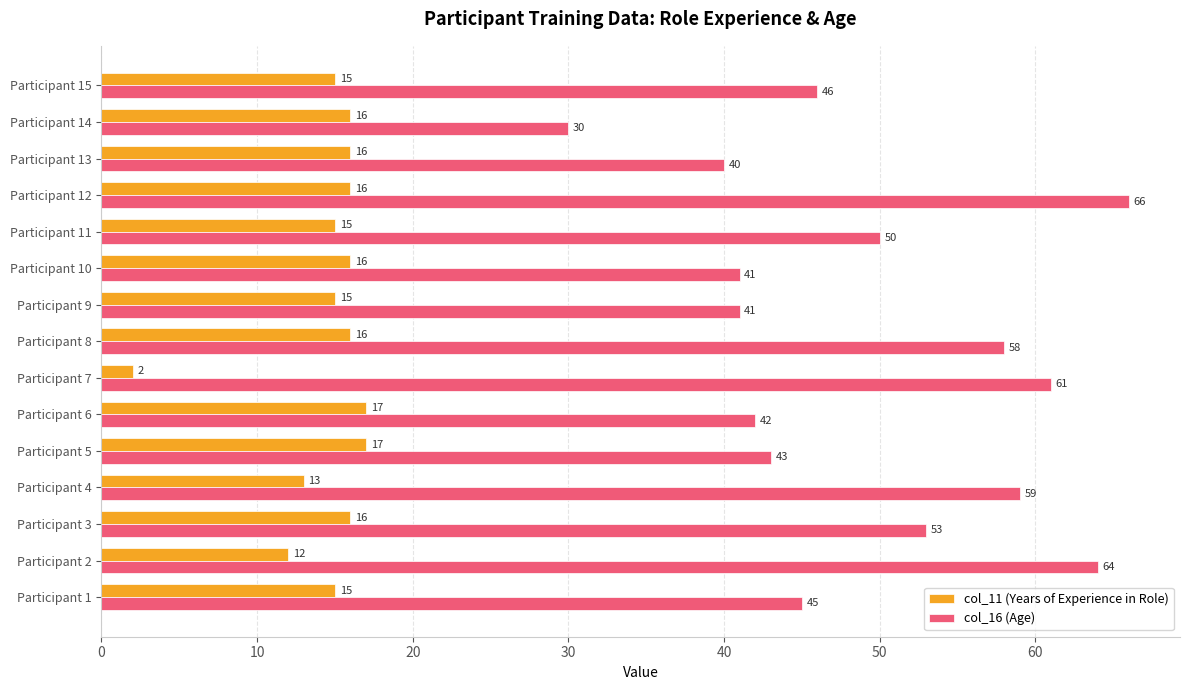

Which series has the largest total across all categories?

col_16 (Age)